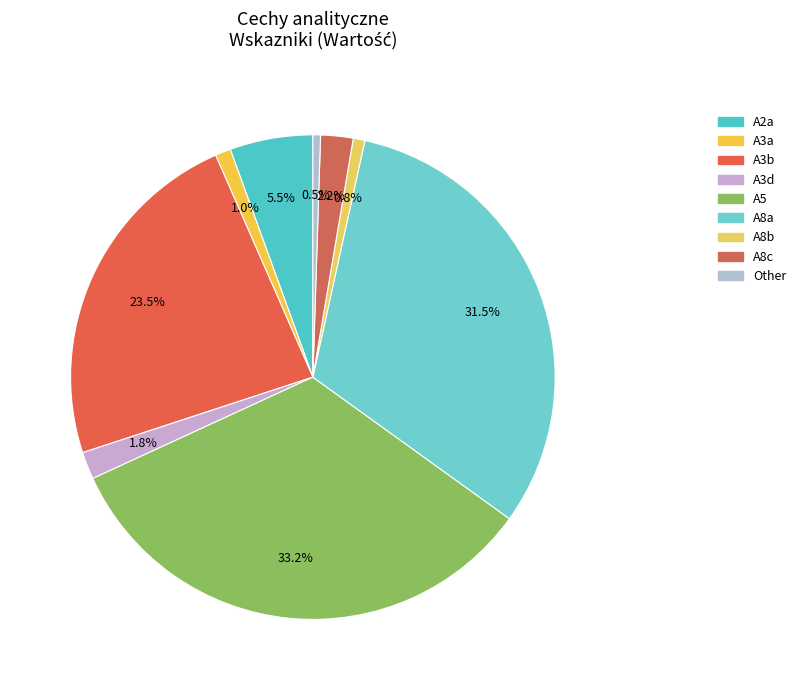

Does any single category account for the majority?

No